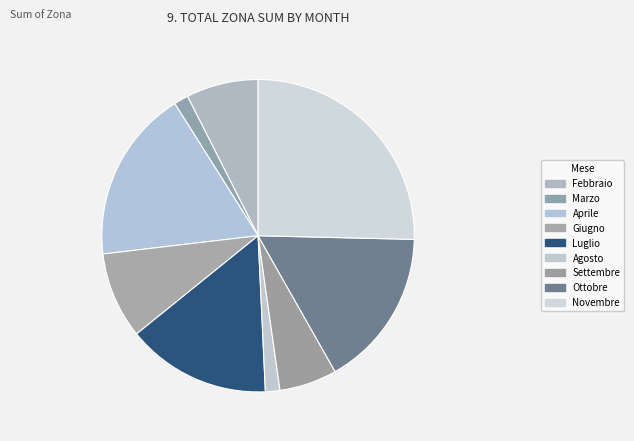

To the nearest percent, what percentage of the pie is Novembre?

25%